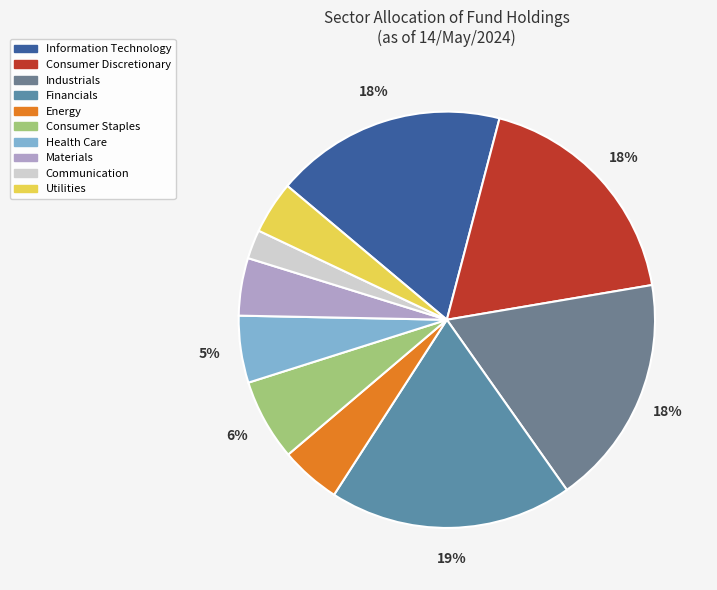

To the nearest percent, what percentage of the pie is Energy?

5%